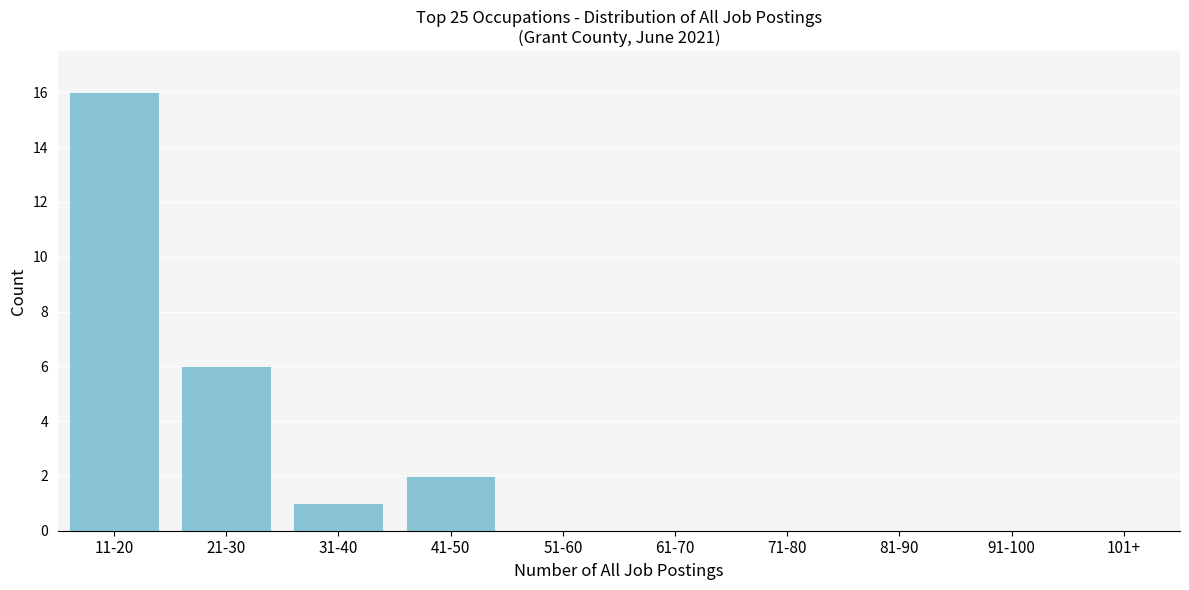

Reading left to right, transcribe all the data shown in this chart.

11-20=16	21-30=6	31-40=1	41-50=2	51-60=0	61-70=0	71-80=0	81-90=0	91-100=0	101+=0